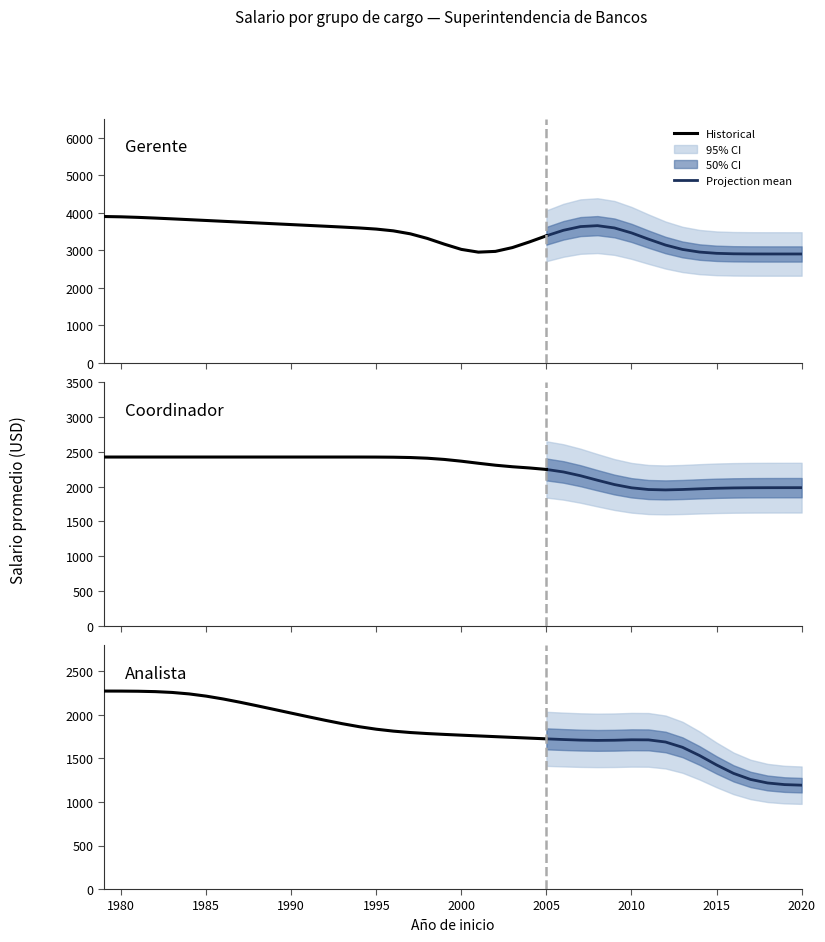

True or false: Salario and Posicion cross at least once.

False